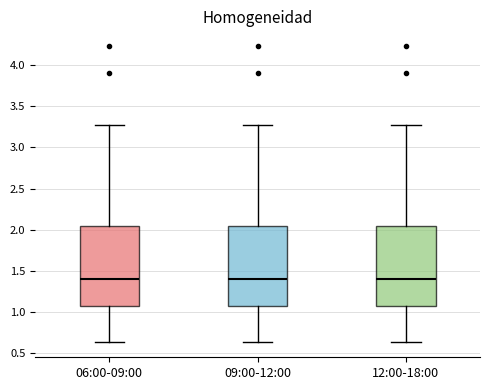

Reading left to right, transcribe this box plot: for each box, give where its median line is, the range the box spans, and where its two whiskers end, as read against the y-axis. The values are not printed on the chart, so give them approximately, as read against the axis.

06:00-09:00: median 1.40, box 1.05 to 2.05, whiskers 0.65 to 3.25
09:00-12:00: median 1.40, box 1.05 to 2.05, whiskers 0.65 to 3.25
12:00-18:00: median 1.40, box 1.05 to 2.05, whiskers 0.65 to 3.25